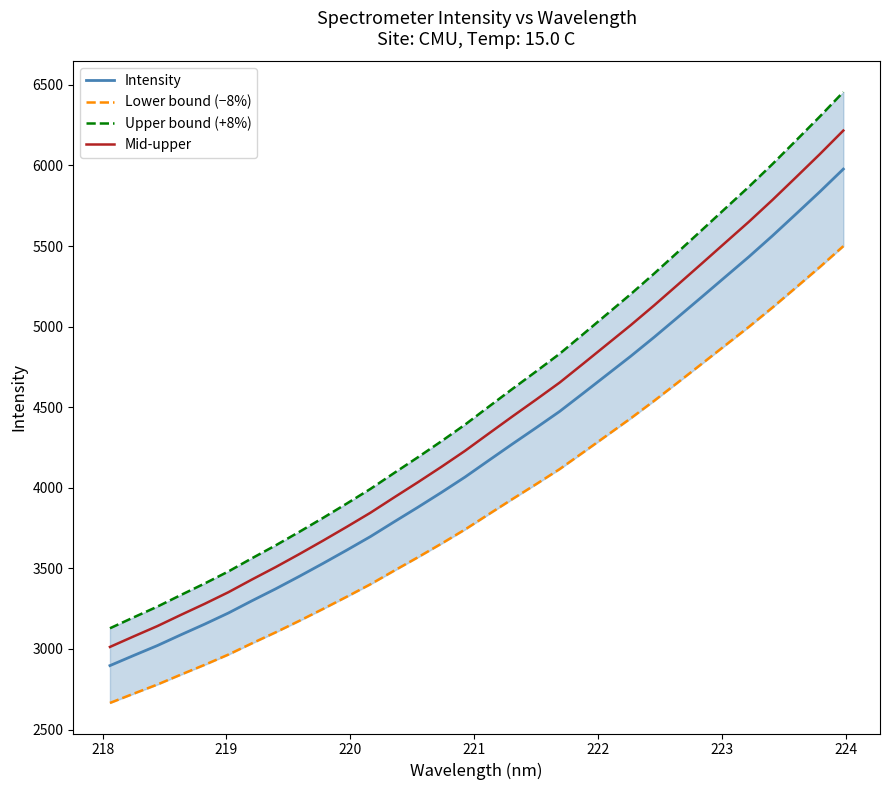

True or false: Intensity and Mid-upper cross at least once.

False